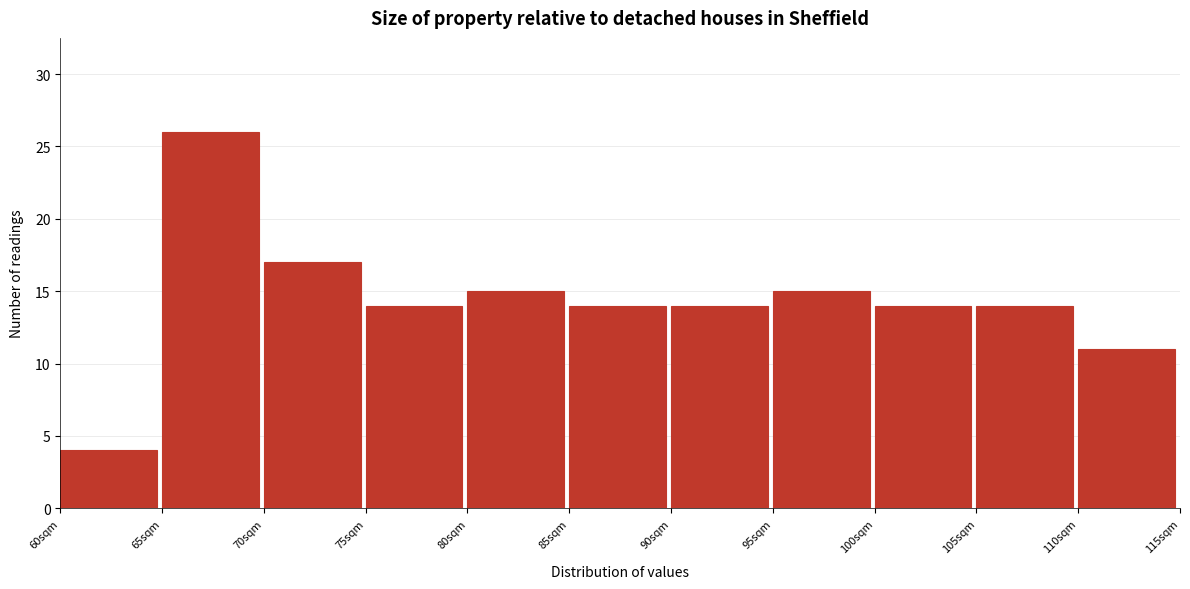

Over which range of the x-axis is the bar tallest?

65 to 70